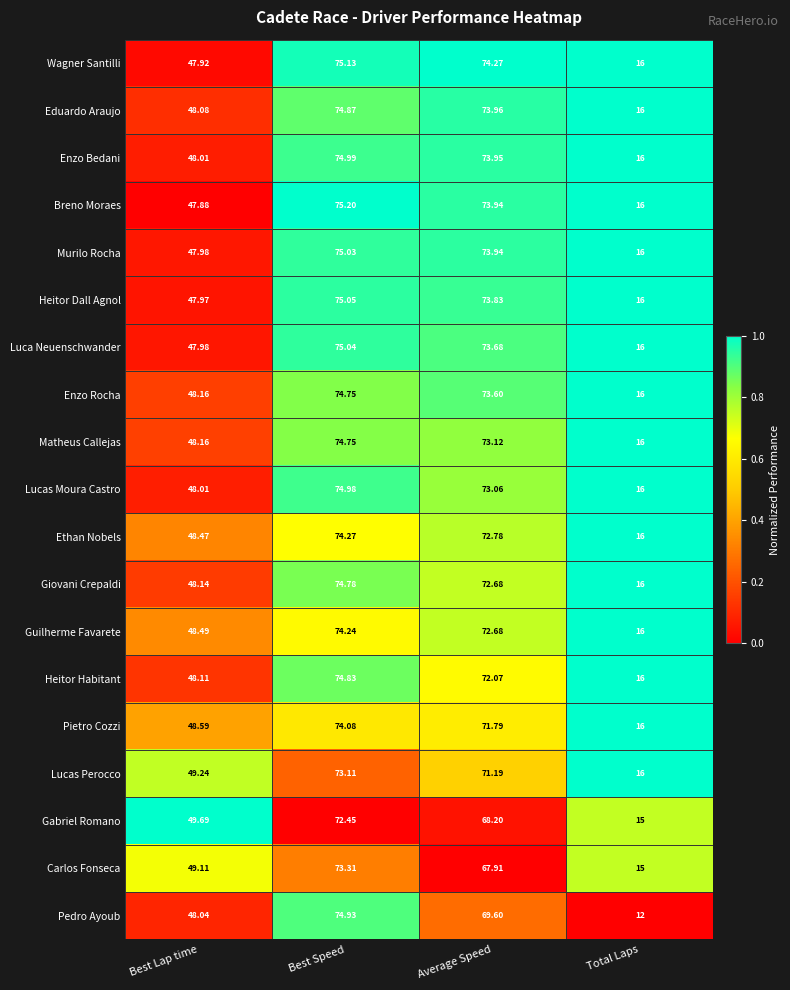

Which series has the largest total across all categories?

Wagner Santilli